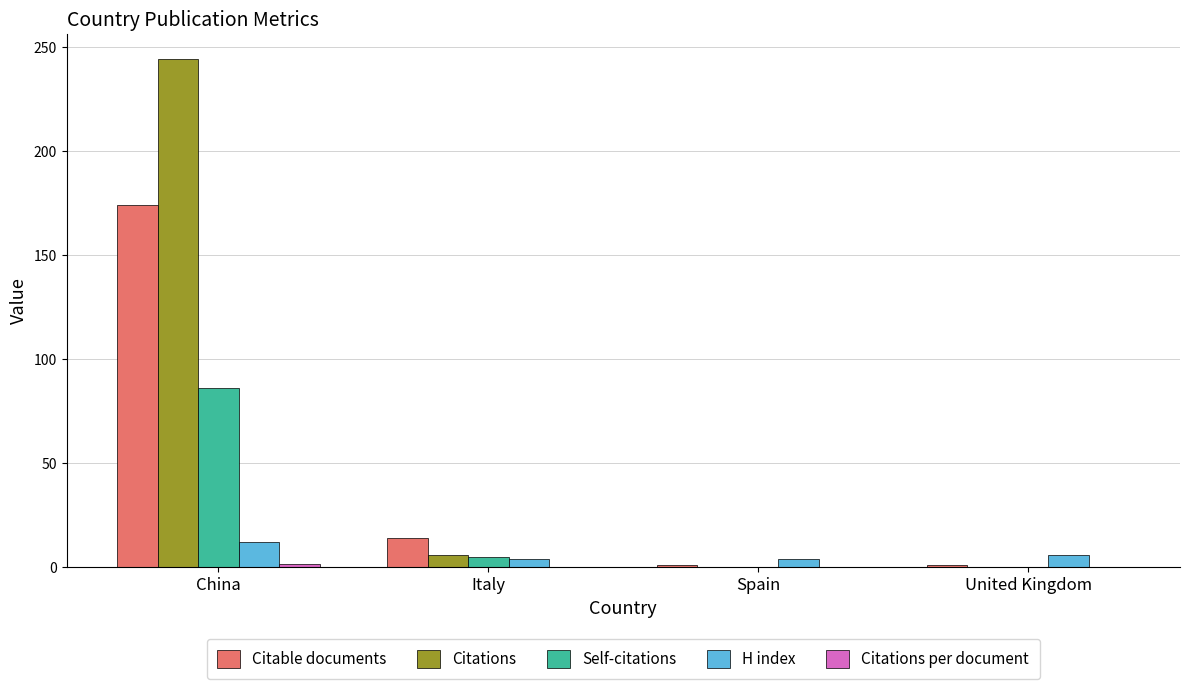

At which category is the sum across all series the highest?

China